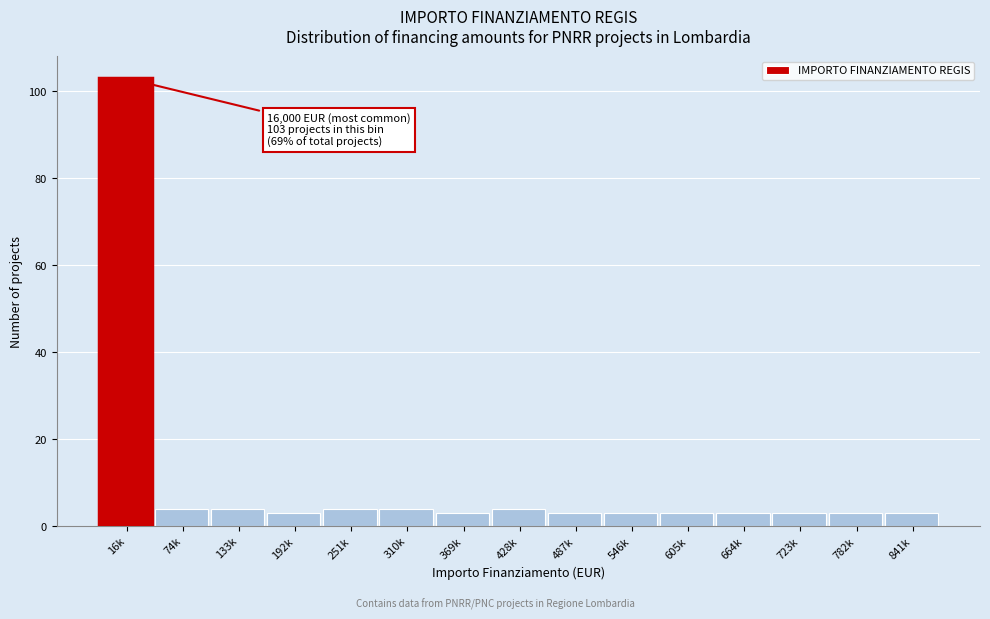

Reading left to right, list all the values displayed in this chart.

103	4	4	3	4	4	3	4	3	3	3	3	3	3	3